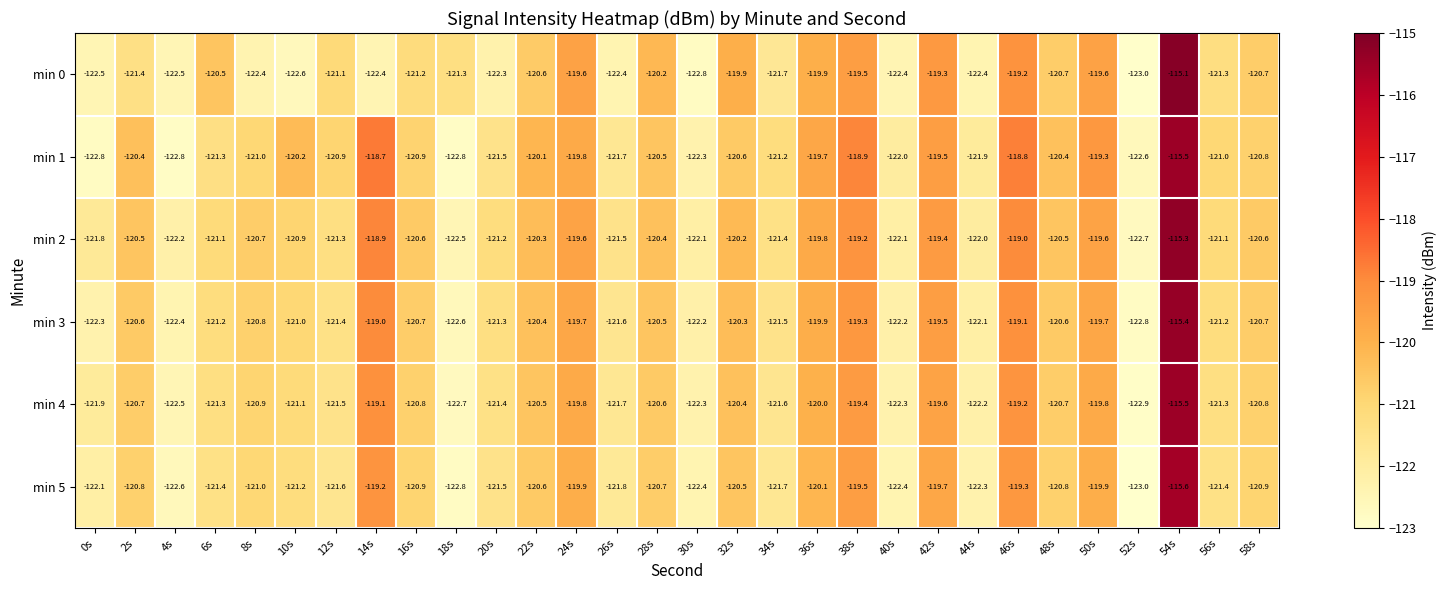

What is the total value across all series at 30s?

-734.1